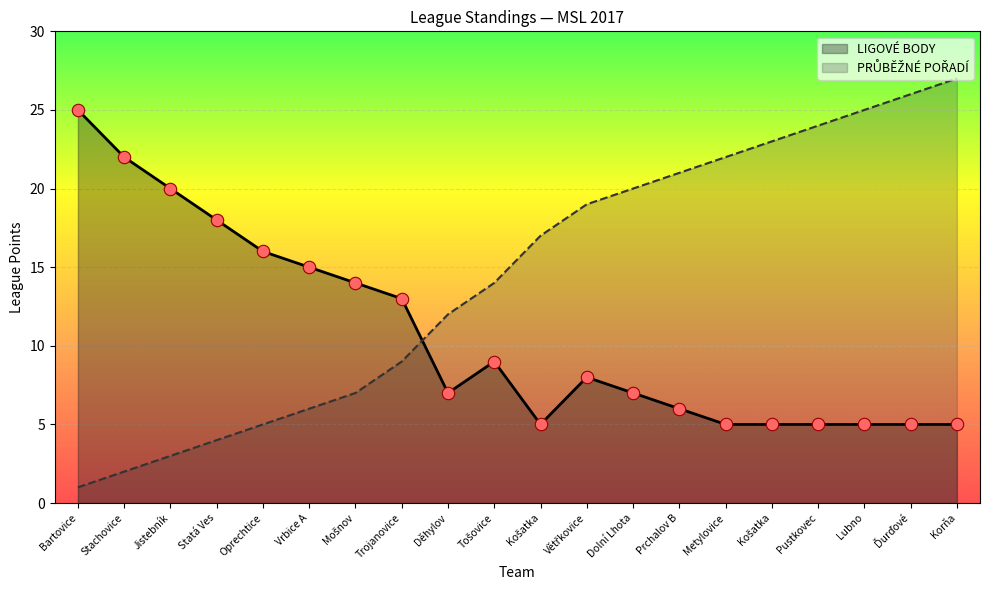

At which category is the sum across all series the highest?

Korňa